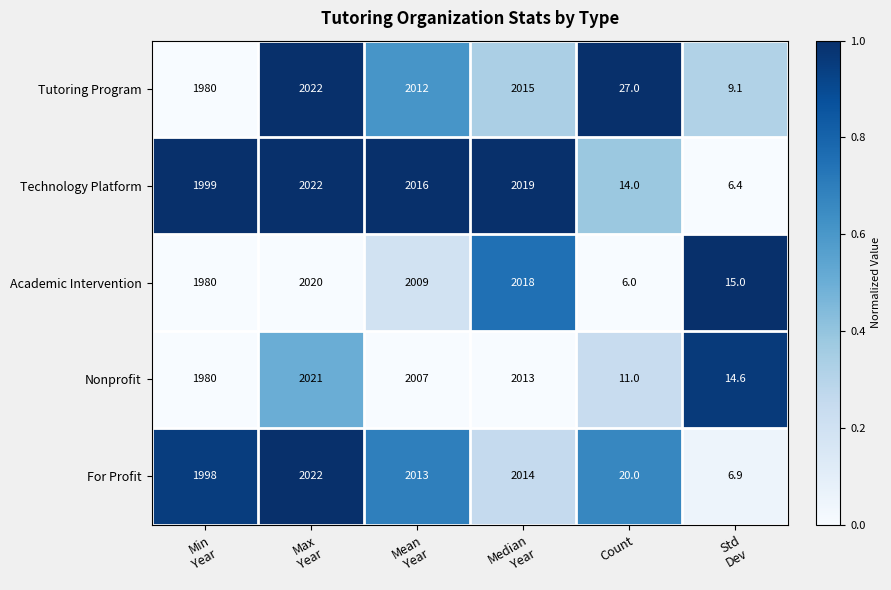

Which series has the largest total across all categories?

Technology Platform